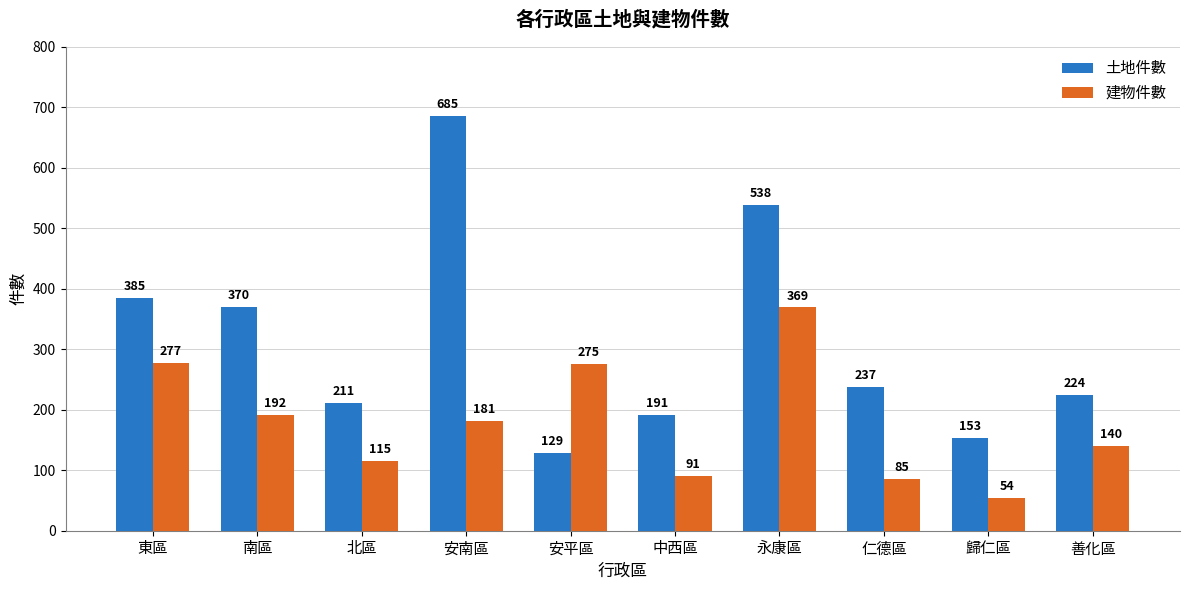

Reading left to right, transcribe all the data shown in this chart.

土地件數: 東區=385	南區=370	北區=211	安南區=685	安平區=129	中西區=191	永康區=538	仁德區=237	歸仁區=153	善化區=224
建物件數: 東區=277	南區=192	北區=115	安南區=181	安平區=275	中西區=91	永康區=369	仁德區=85	歸仁區=54	善化區=140